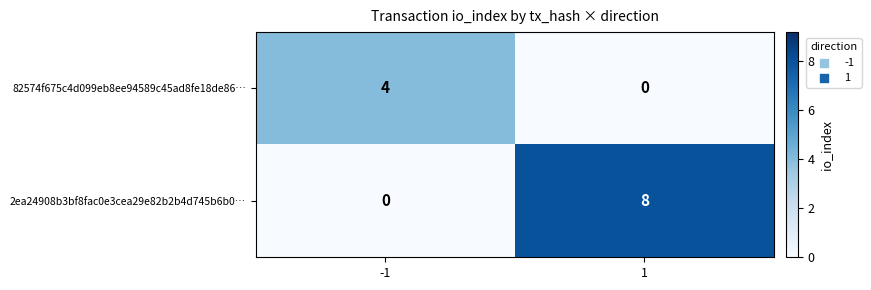

The value of 82574f675c4d099eb8ee94589c45ad8fe18de86… at -1 is 7. True or false?

False